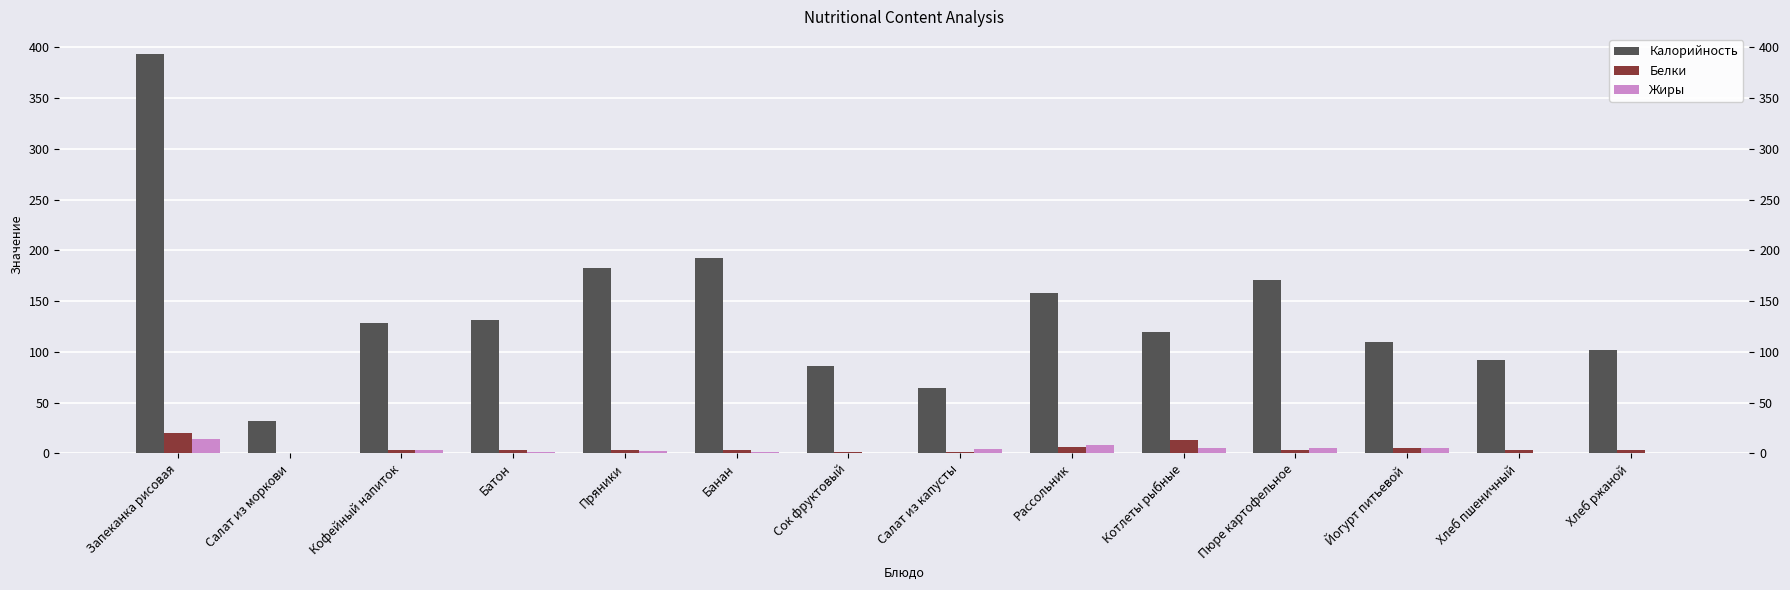

What is the value of the Калорийность bar at the 7th from the left?

86.0